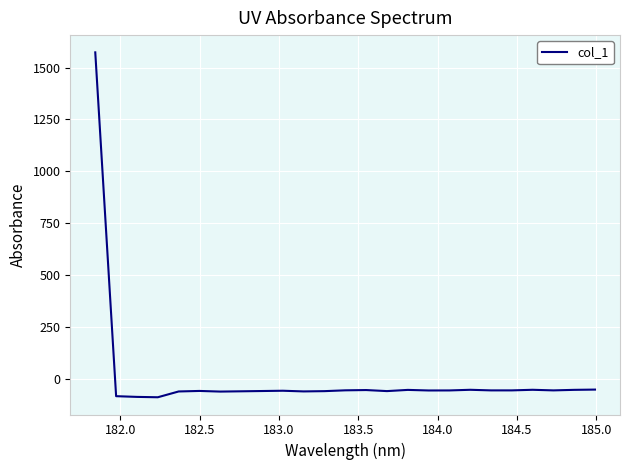

What is the minimum value shown in the chart?

-90.5